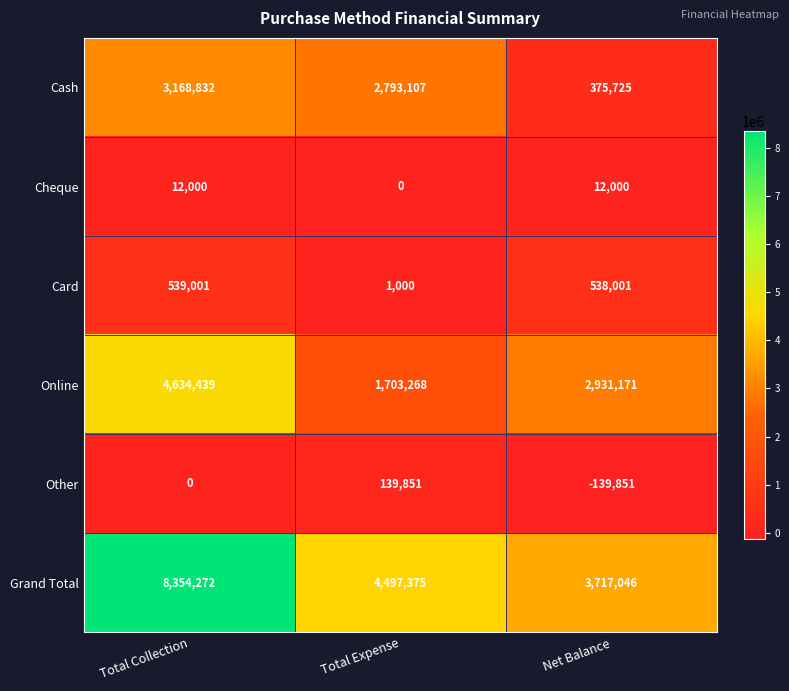

Is it true that Cash equals 4418669 at Total Expense?

False